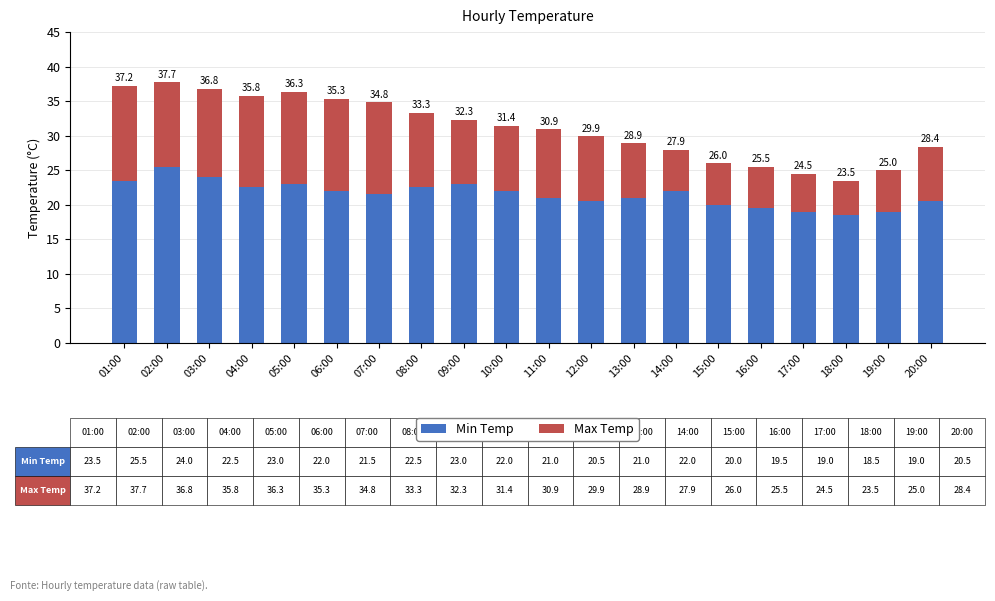

The value of Max Temp at 11:00 is 15.4. True or false?

False